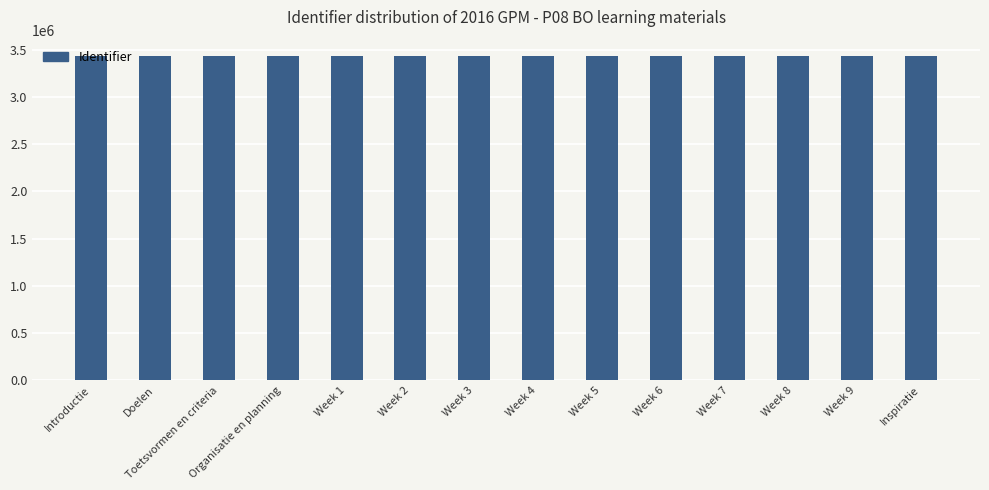

What is the label of the 8th bar from the left?

Week 4